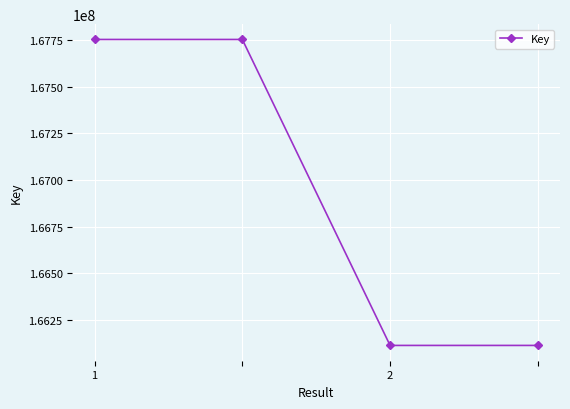

What is the difference between the maximum and minimum values?

1638839